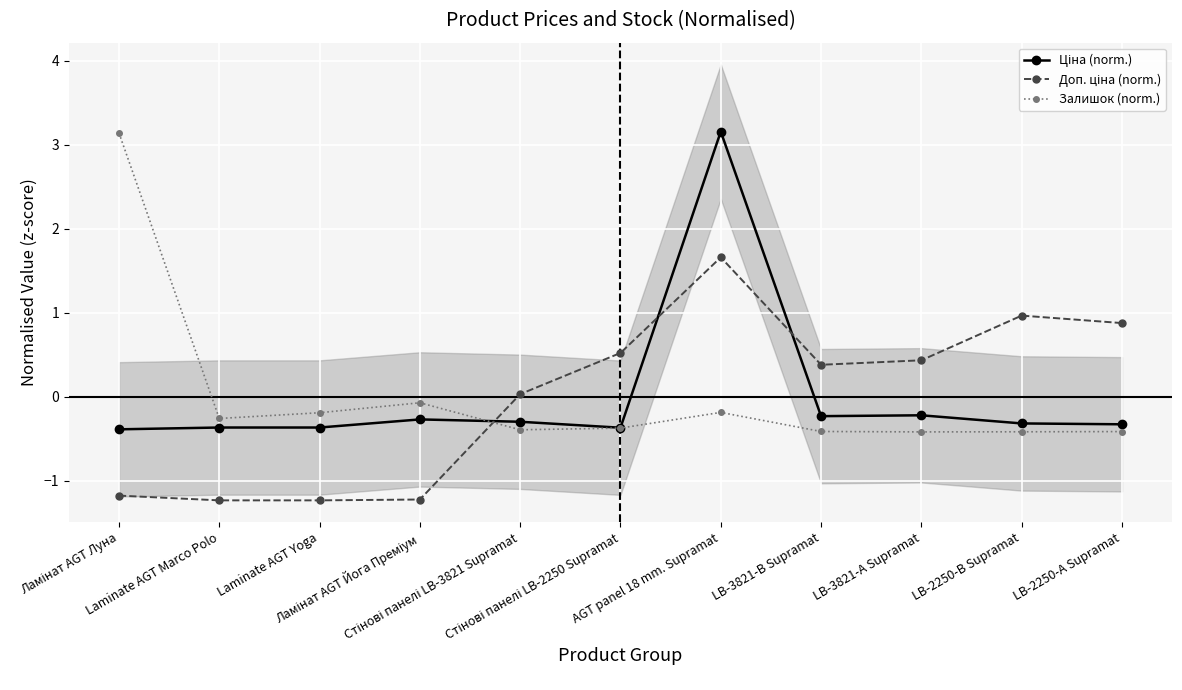

The Доп. ціна (norm.) series shows 1.7 at AGT panel 18 mm. Supramat. True or false?

True